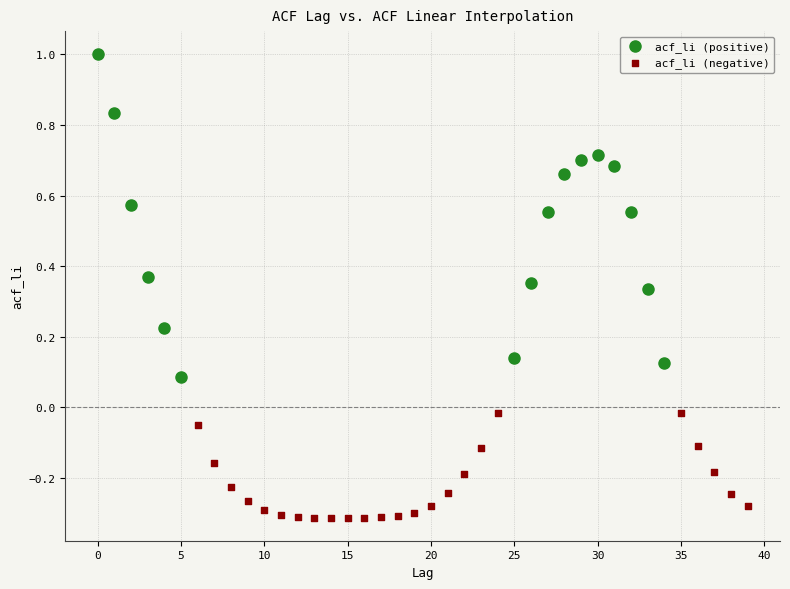

Which series reaches the minimum Y coordinate?

acf_li (negative)